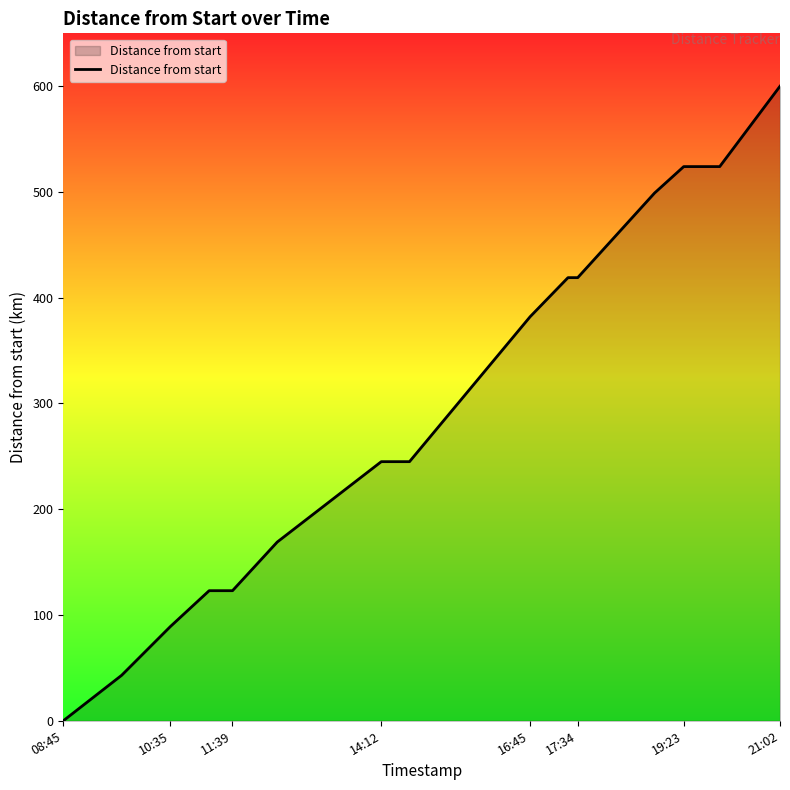

What is the maximum value shown in the chart?

600